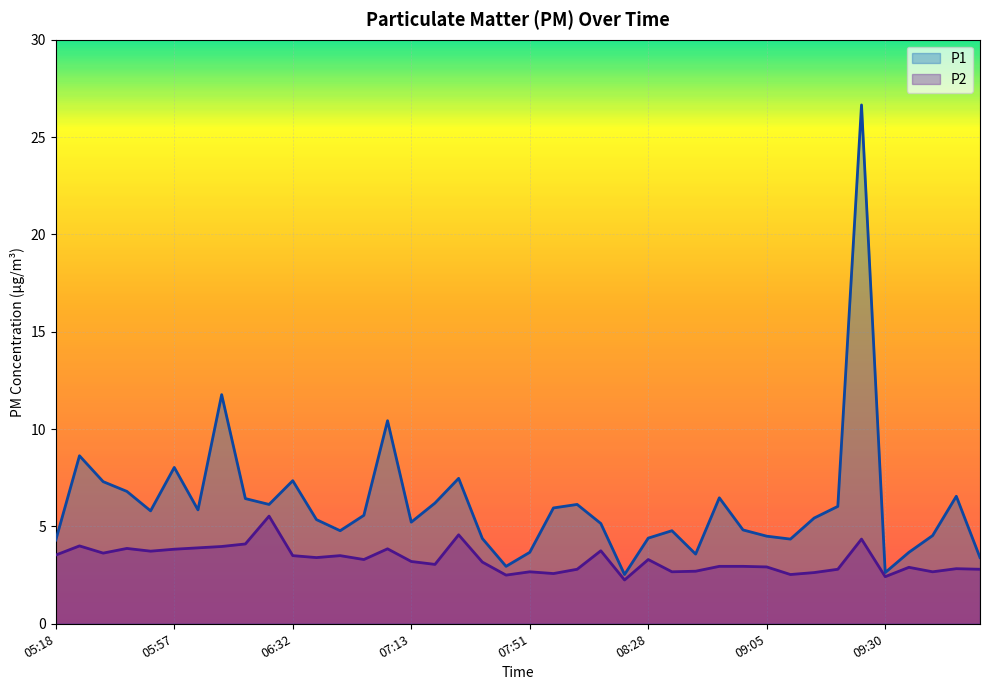

How many values in the P1 series are below 5?

16